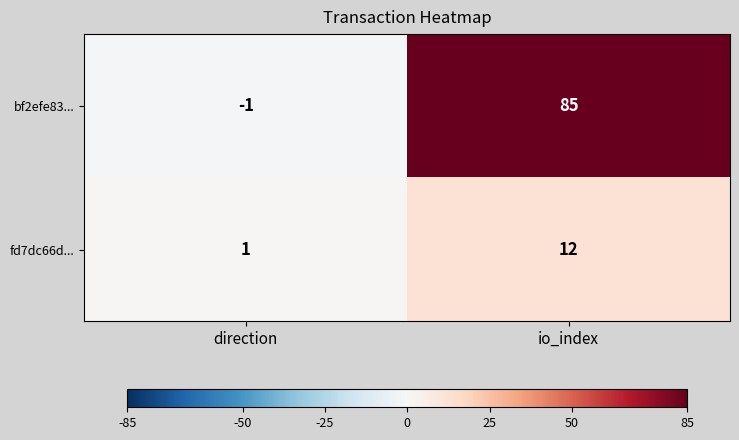

Reading left to right, what are all the values shown in this chart?

bf2efe83...: direction=-1	io_index=85
fd7dc66d...: direction=1	io_index=12